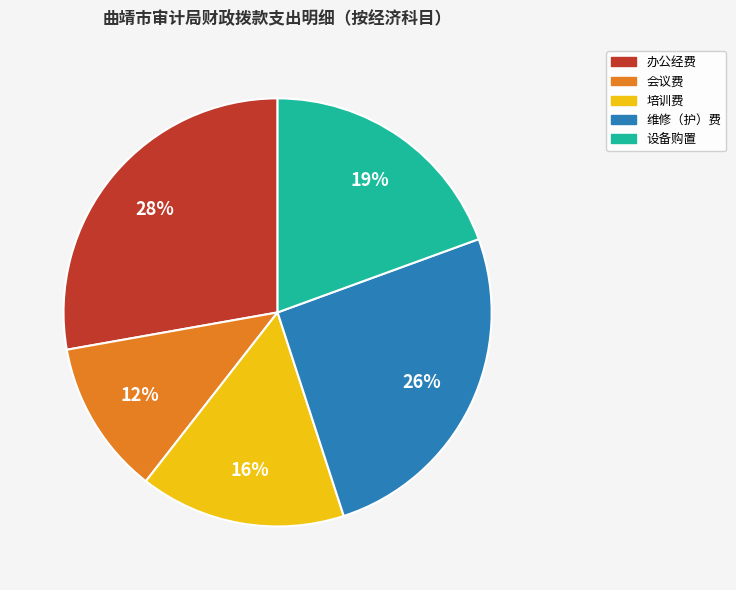

To the nearest percent, what portion does 办公经费 represent?

28%